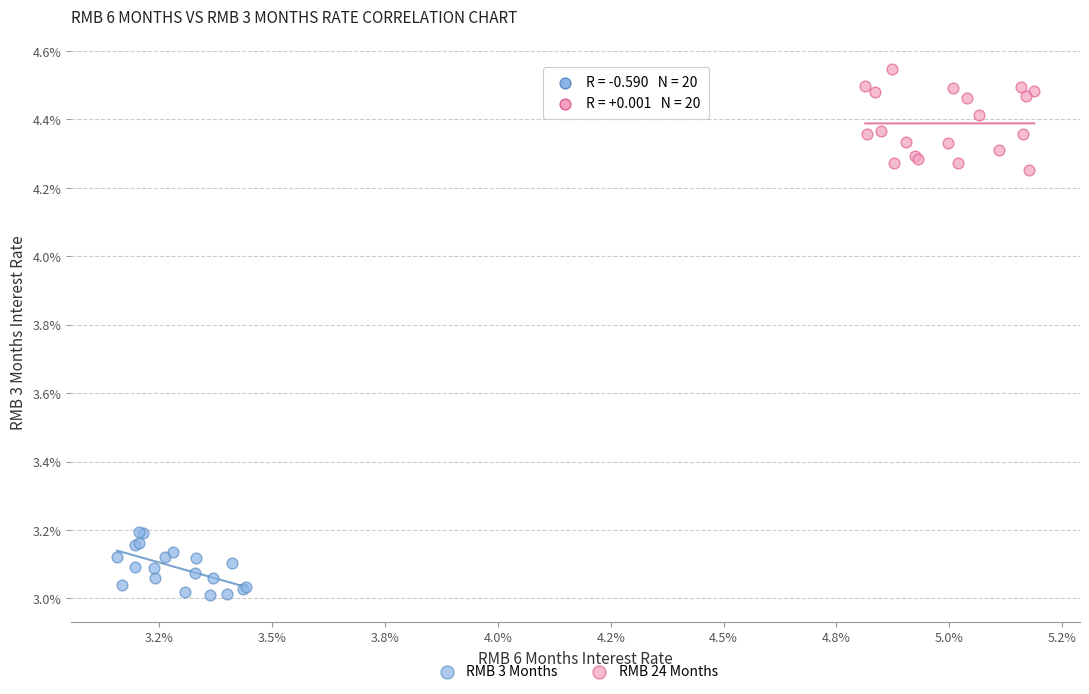

Which series contains the lowest Y value?

RMB 3 Months